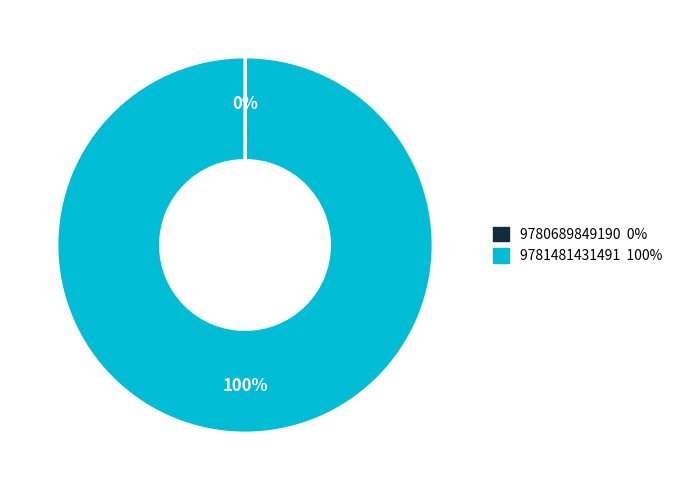

Which category has the biggest portion of the pie?

9781481431491